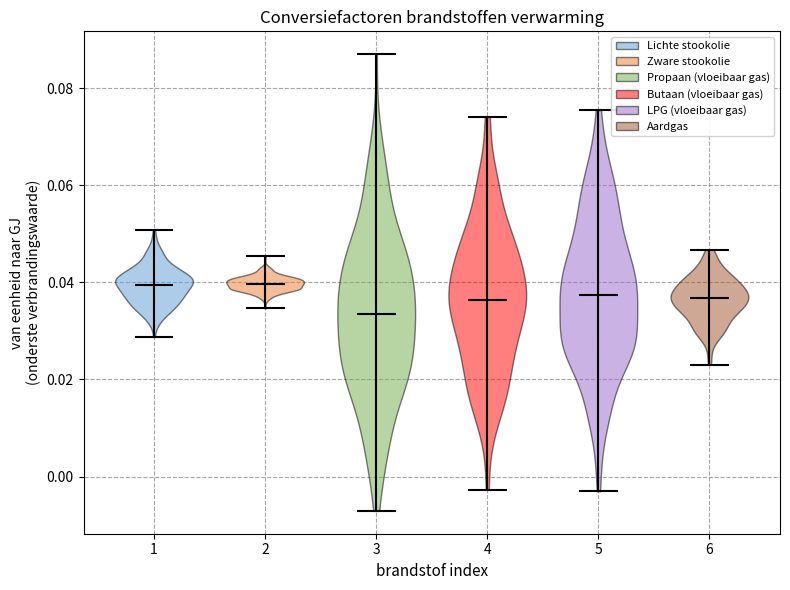

Reading left to right, read every violin against the y-axis: where its median line is, and the lowest and highest points it reaches. The values are not printed on the chart, so give them approximately, as read against the axis.

1: median line 0.040, lowest point 0.028, highest point 0.050
2: median line 0.040, lowest point 0.034, highest point 0.046
3: median line 0.034, lowest point -0.008, highest point 0.086
4: median line 0.036, lowest point -0.002, highest point 0.074
5: median line 0.038, lowest point -0.004, highest point 0.076
6: median line 0.036, lowest point 0.024, highest point 0.046